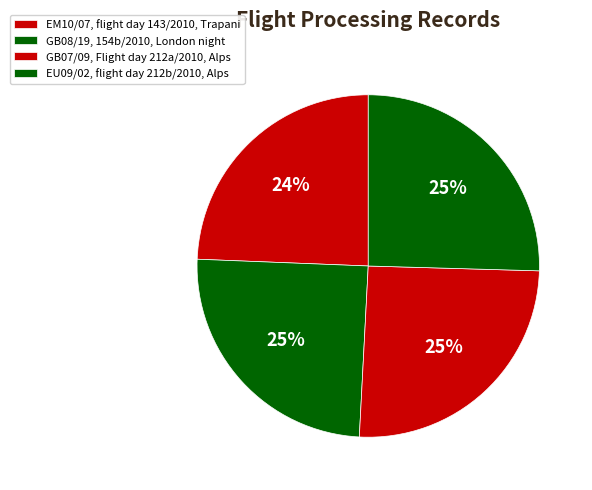

How many segments does this pie chart have?

4